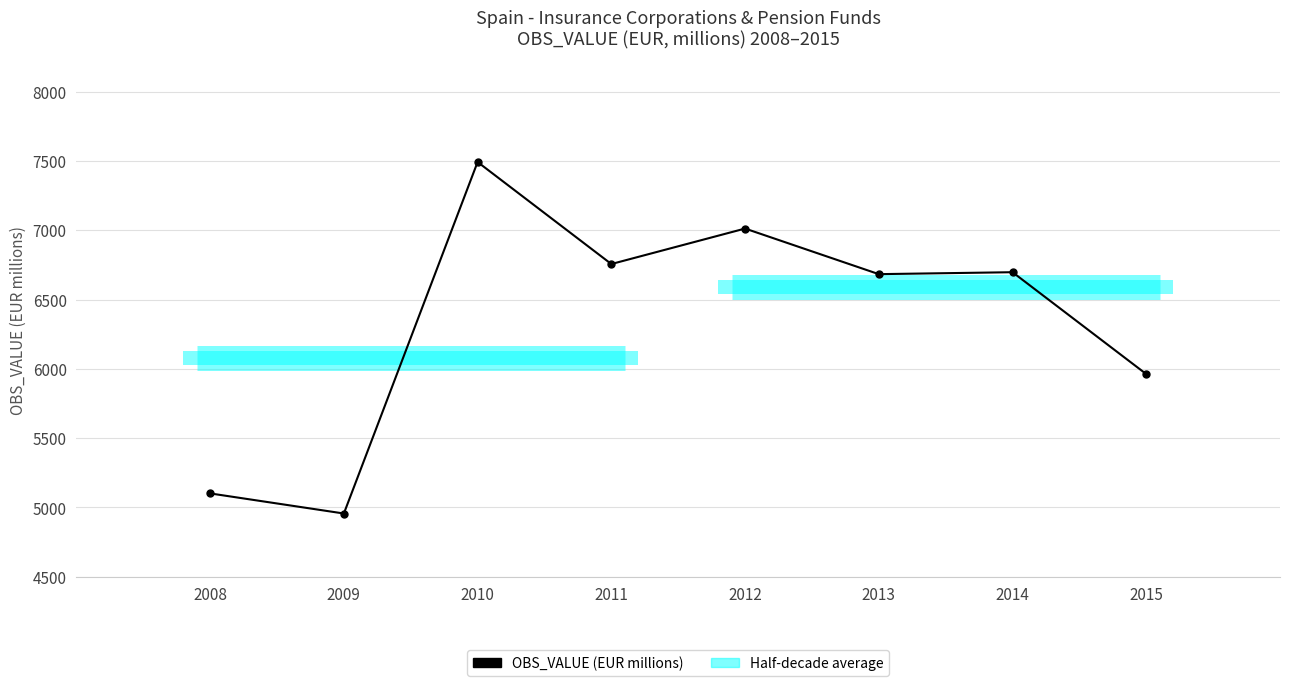

What is the maximum value shown in the chart?

7492